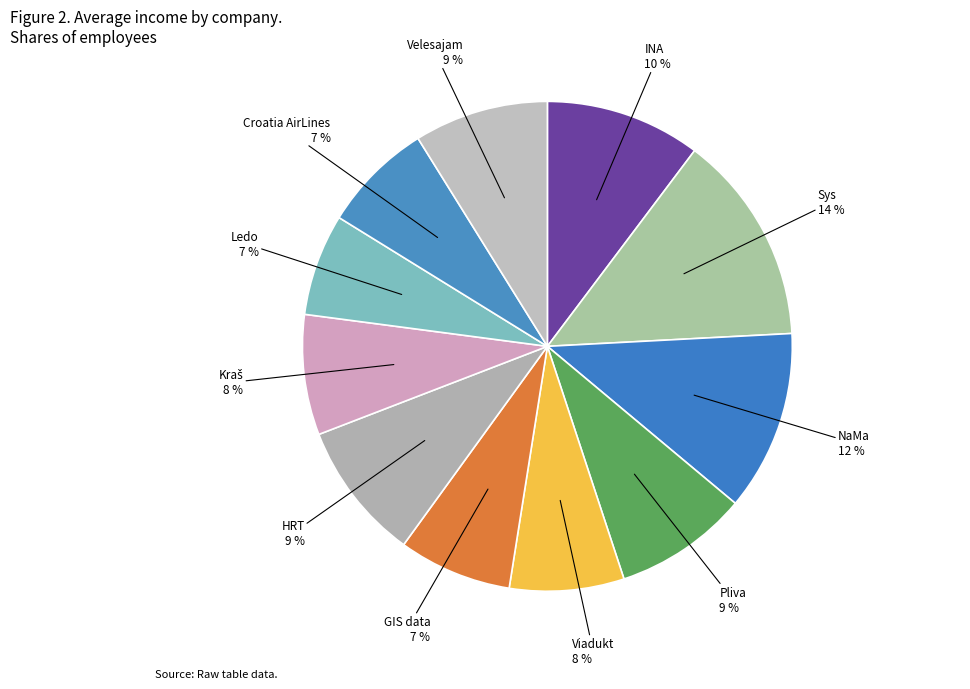

How many segments does this pie chart have?

11